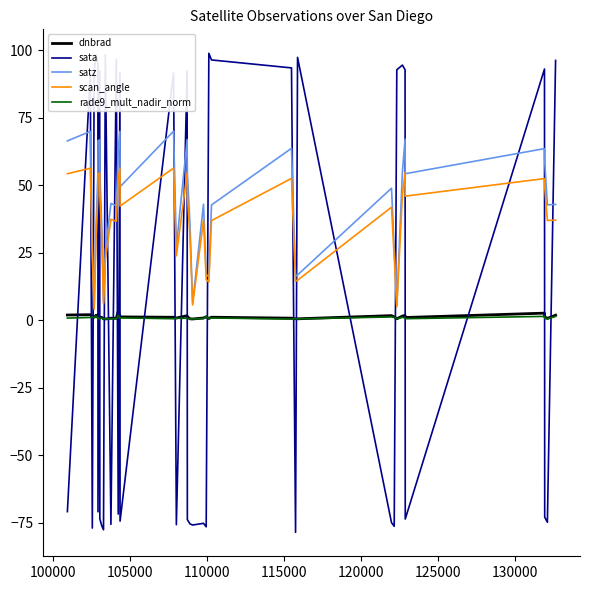

Which series ends up on top after the final intersection of sata and scan_angle?

sata